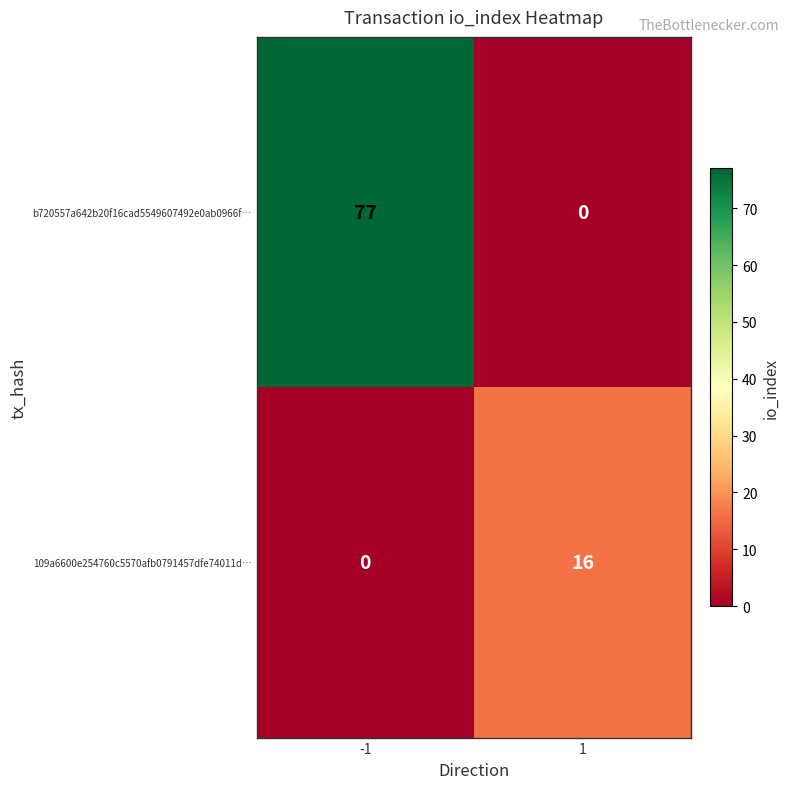

What is the maximum value for 109a6600e254760c5570afb0791457dfe74011d…?

16